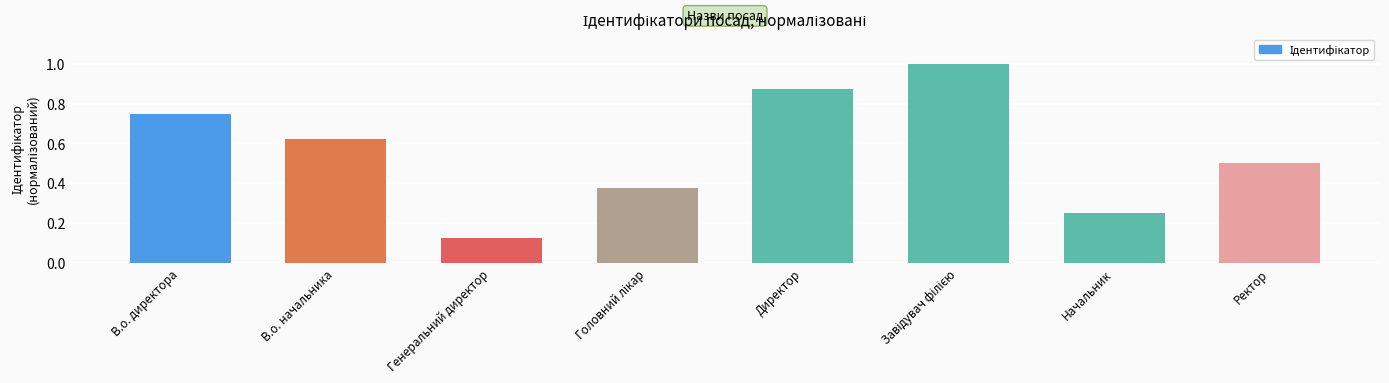

Between Начальник and Ректор, which is larger?

Ректор